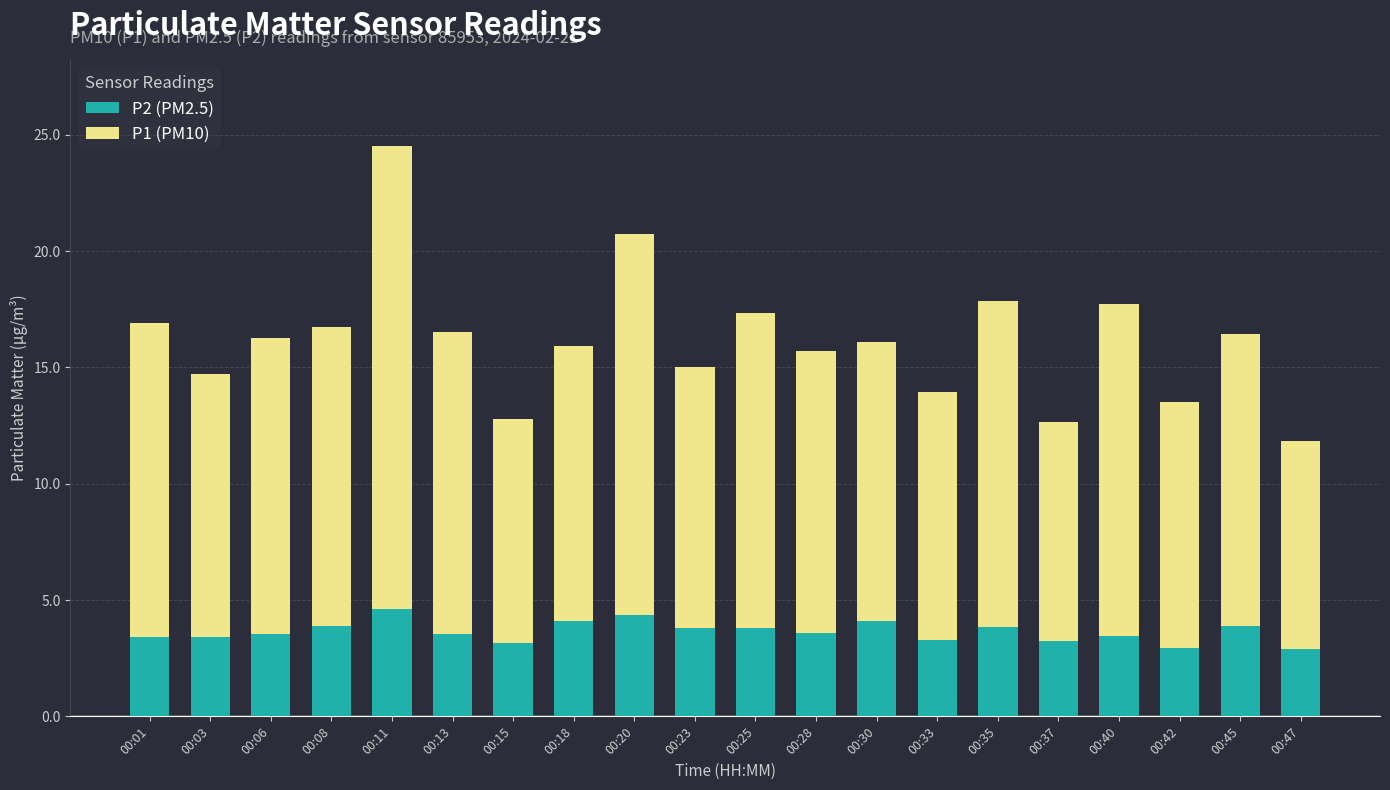

At which category is the sum across all series the highest?

00:11